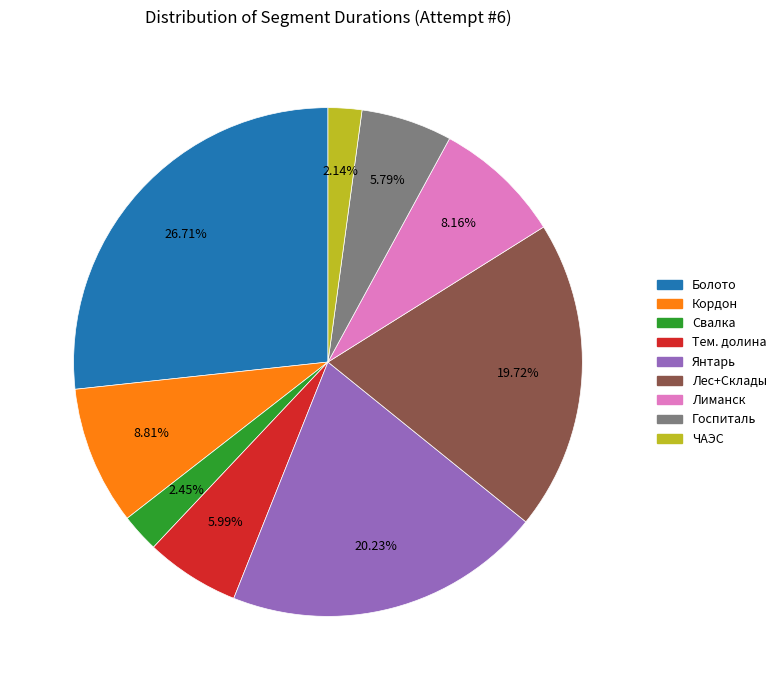

How many segments does this pie chart have?

9